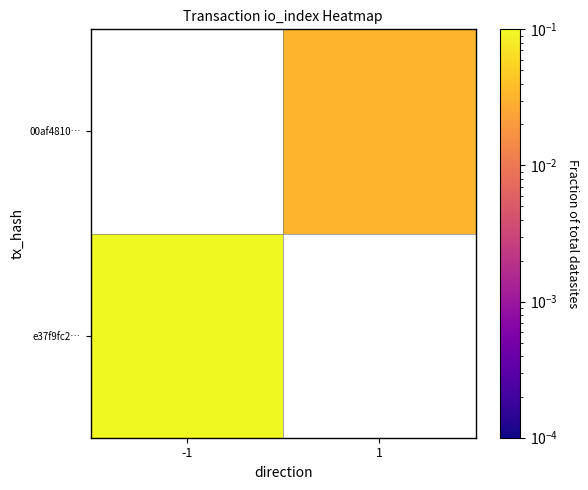

Rank the series by their average value, from highest to lowest.

e37f9fc2…, 00af4810…